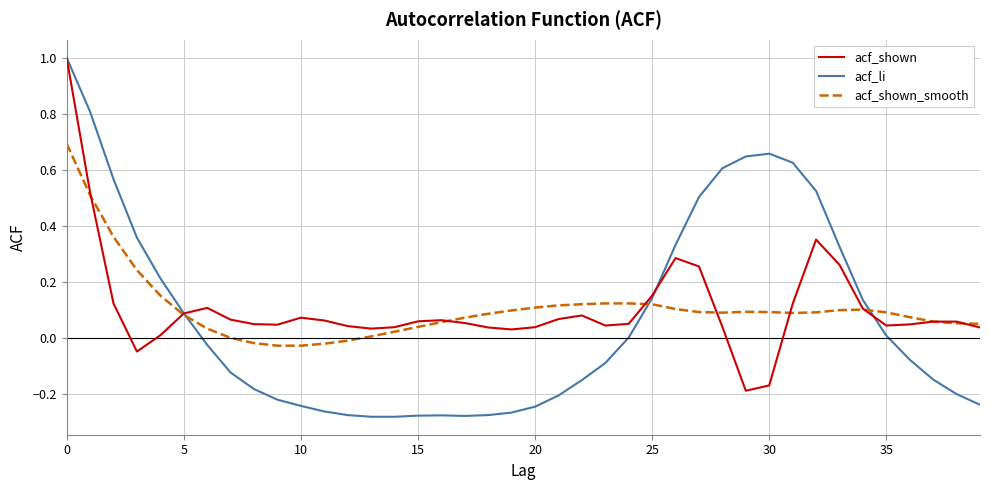

What is the maximum value shown in the chart?

1.0